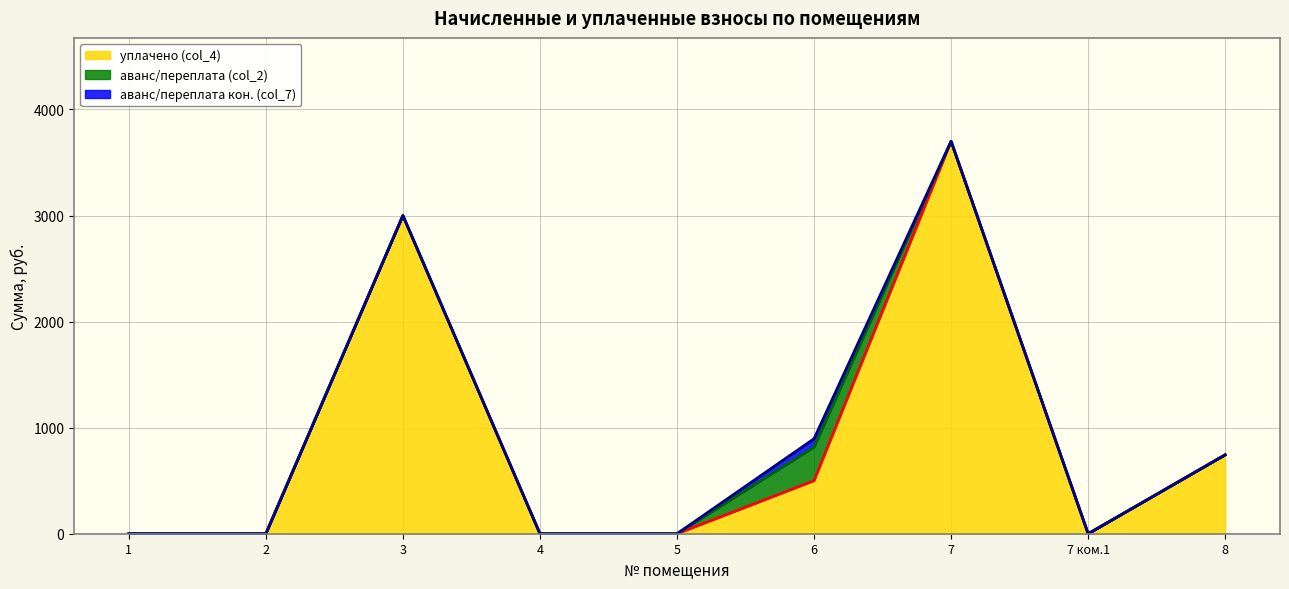

True or false: аванс/переплата кон. (col_7) and аванс/переплата (col_2) intersect in this chart.

False